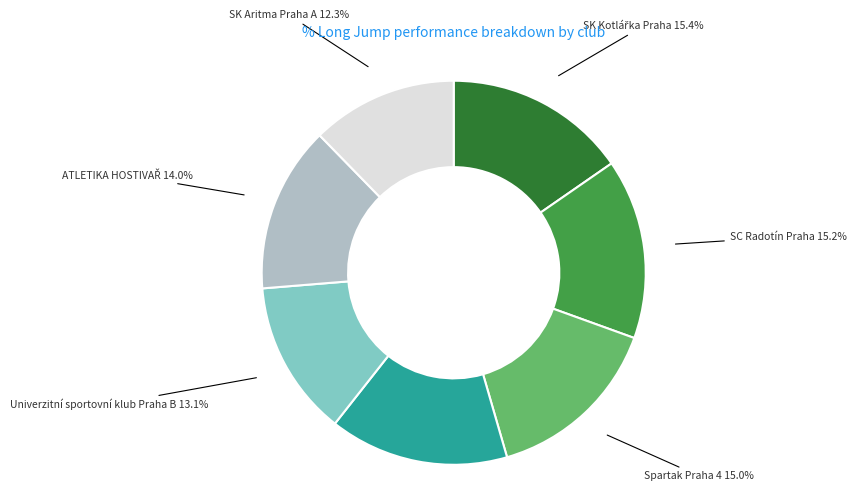

Does any single category account for the majority?

No